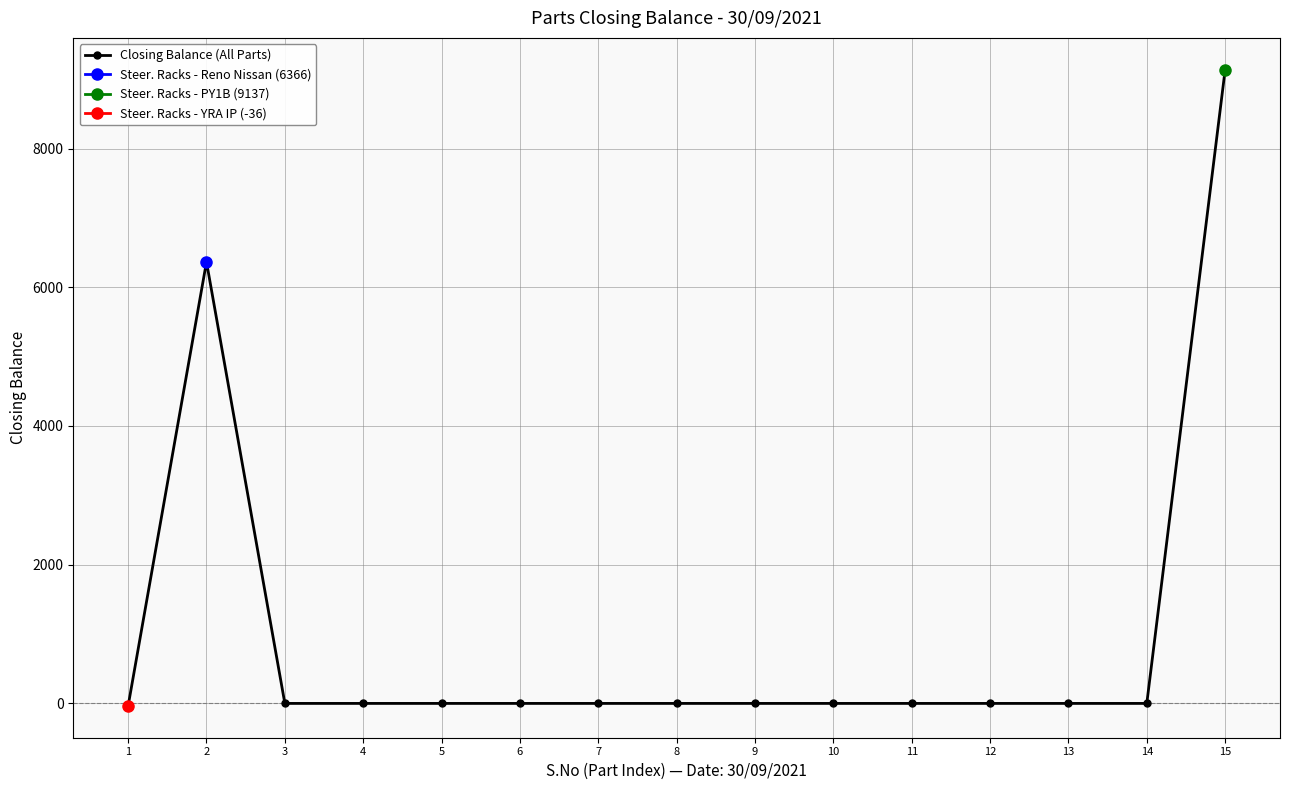

What is the average value?

1031